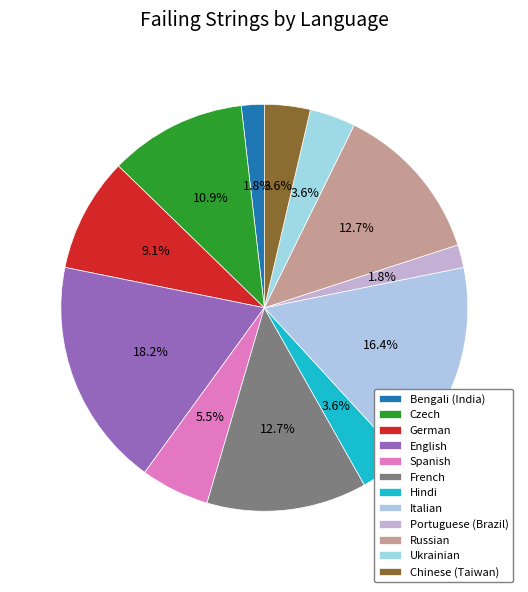

Combined, do German and English account for over 50%?

No